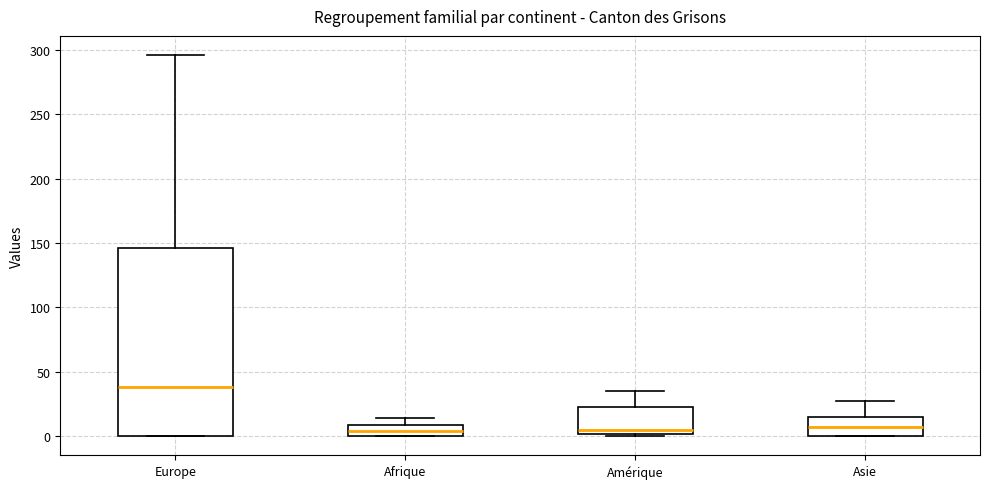

Comparing the boxes themselves (not the whiskers), which one is the tallest?

Europe